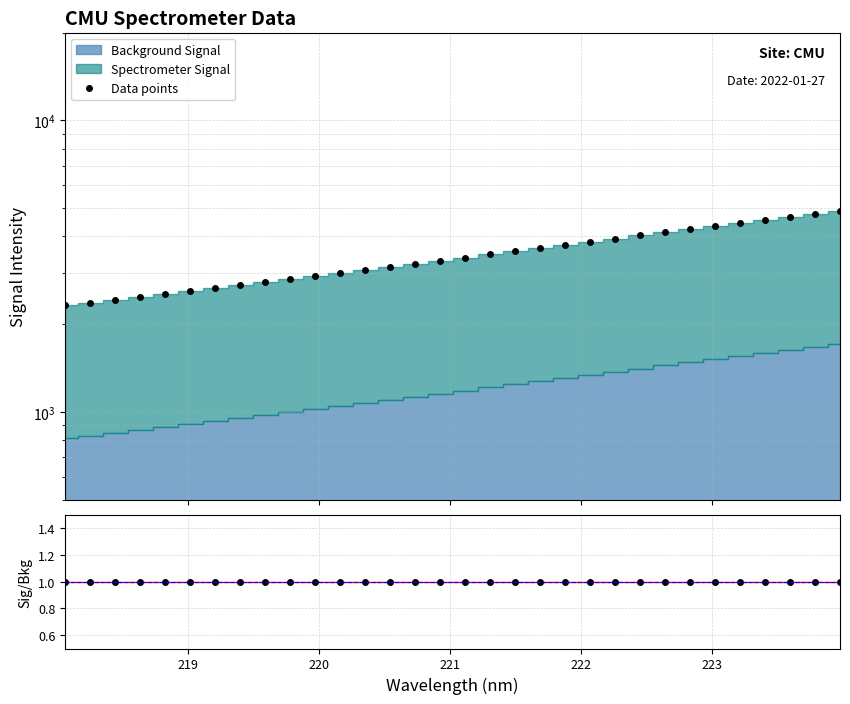

What is the difference between the highest and lowest values at 223?

2593.5